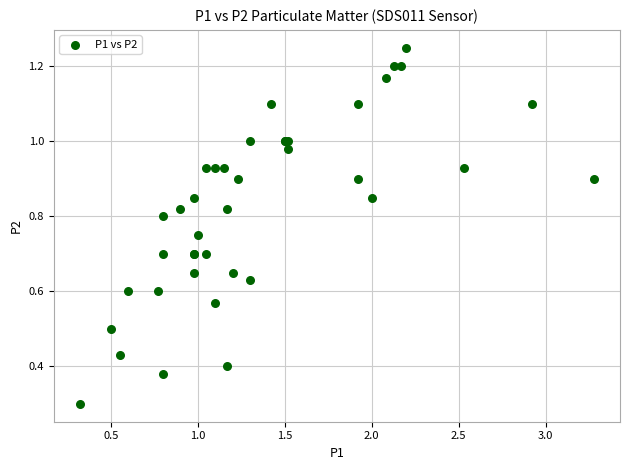

What Y value in the scatter plot is closest to 0?

0.3